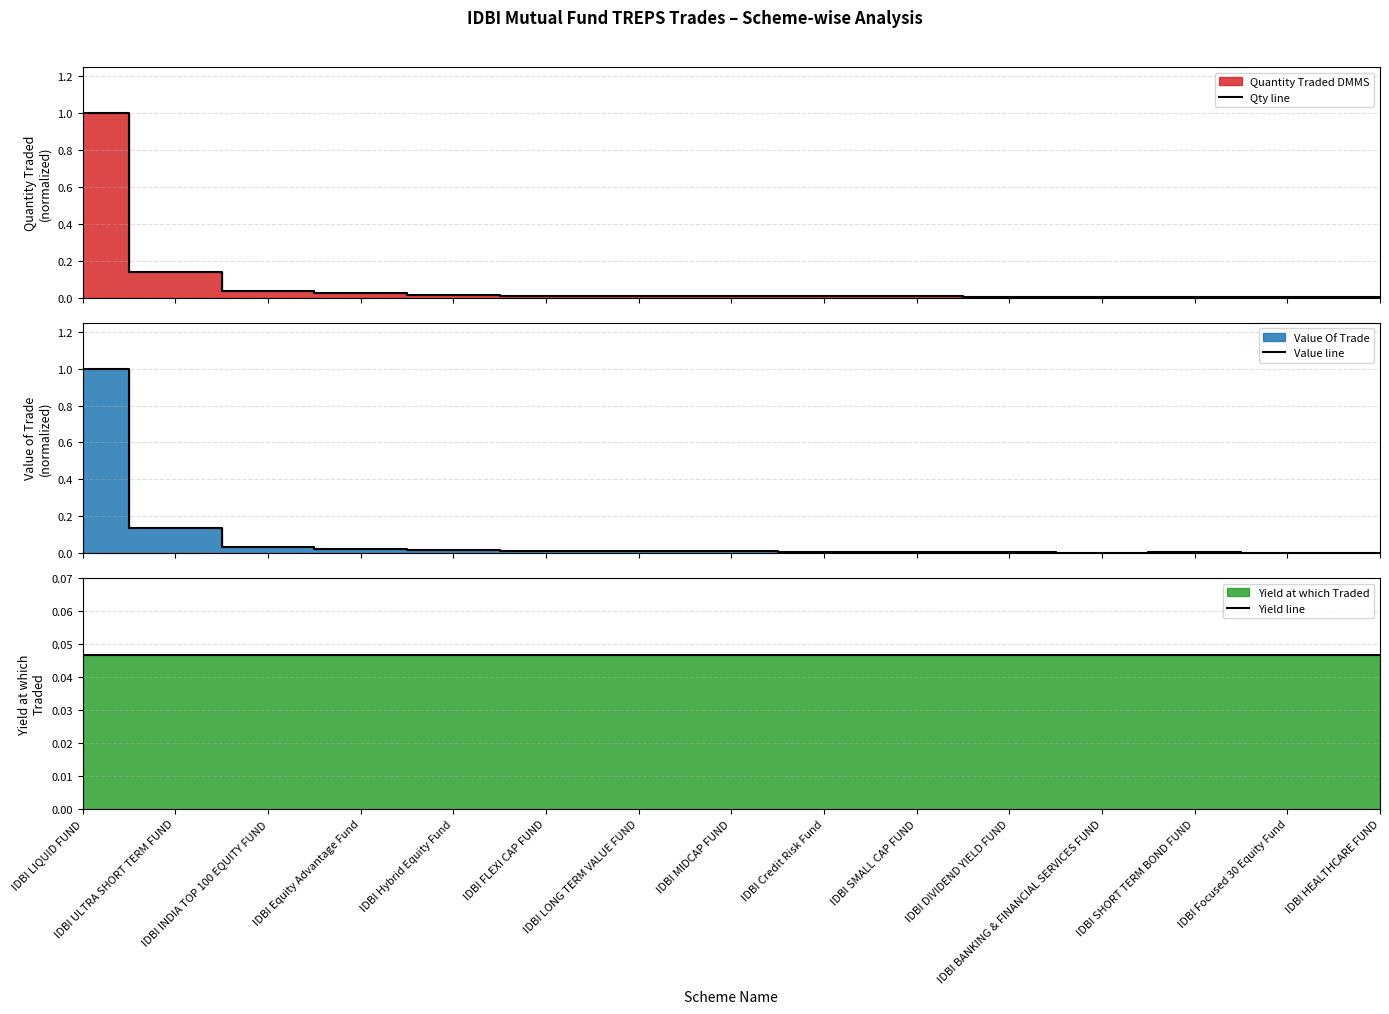

Where is the first local maximum for Qty line?

IDBI MIDCAP FUND